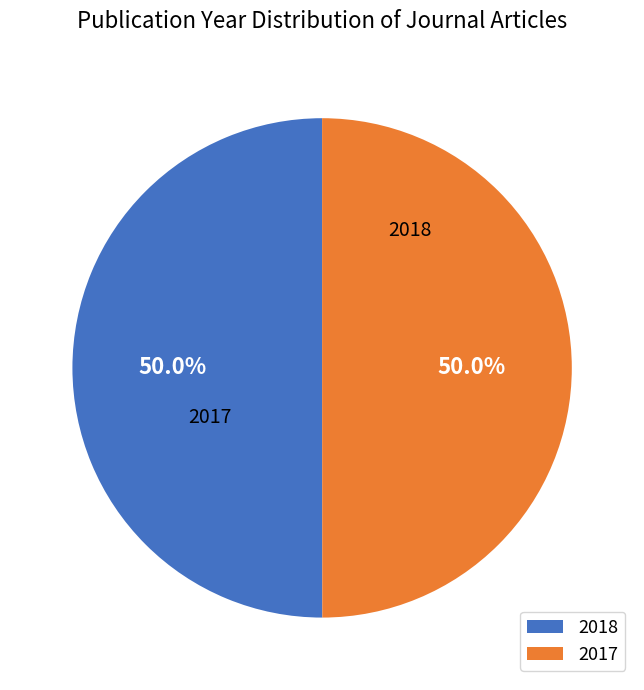

Is it true that 2018 is 50% of the pie?

True